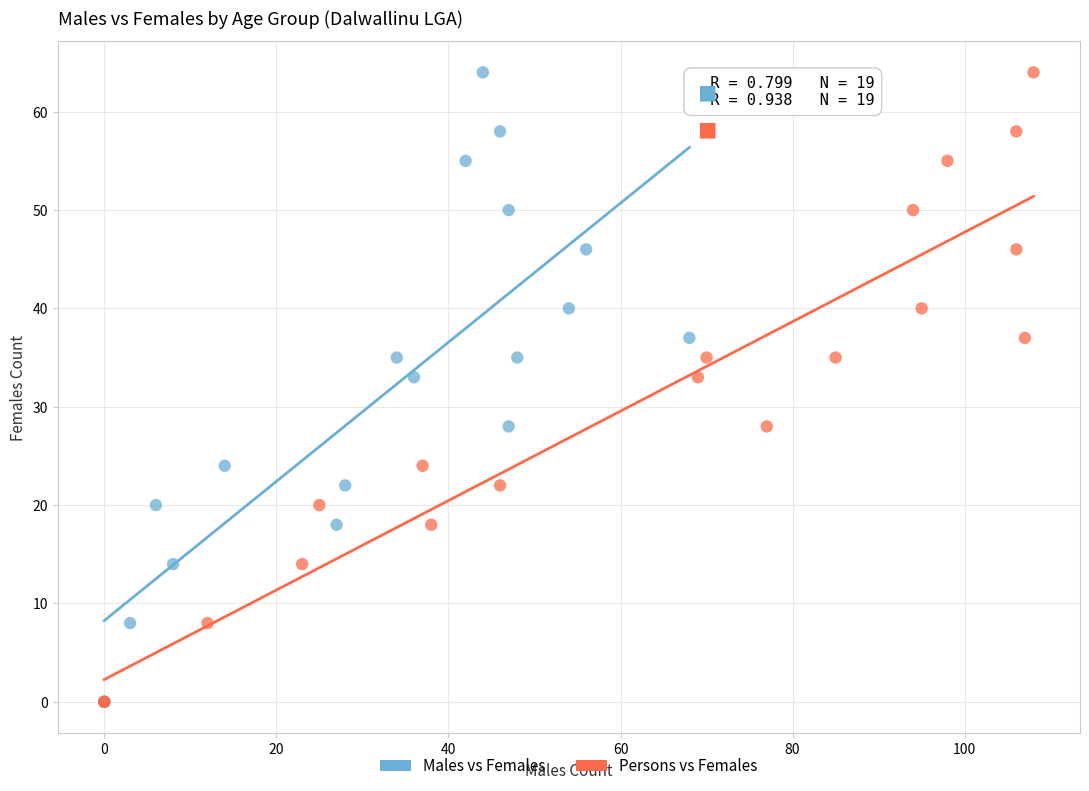

What are all the series names shown in the legend?

Males vs Females, Persons vs Females